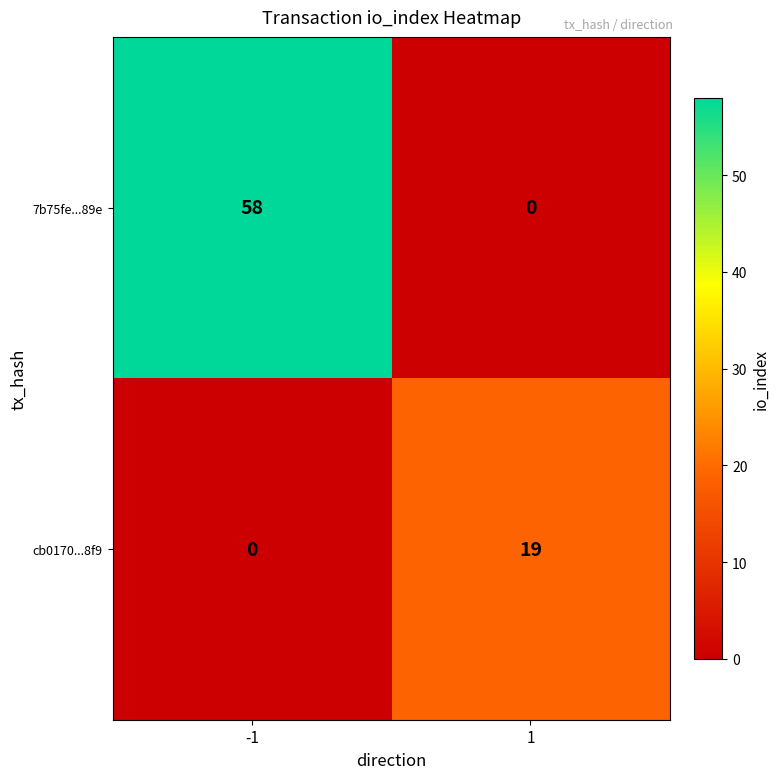

What is the total value across all series at 1?

19